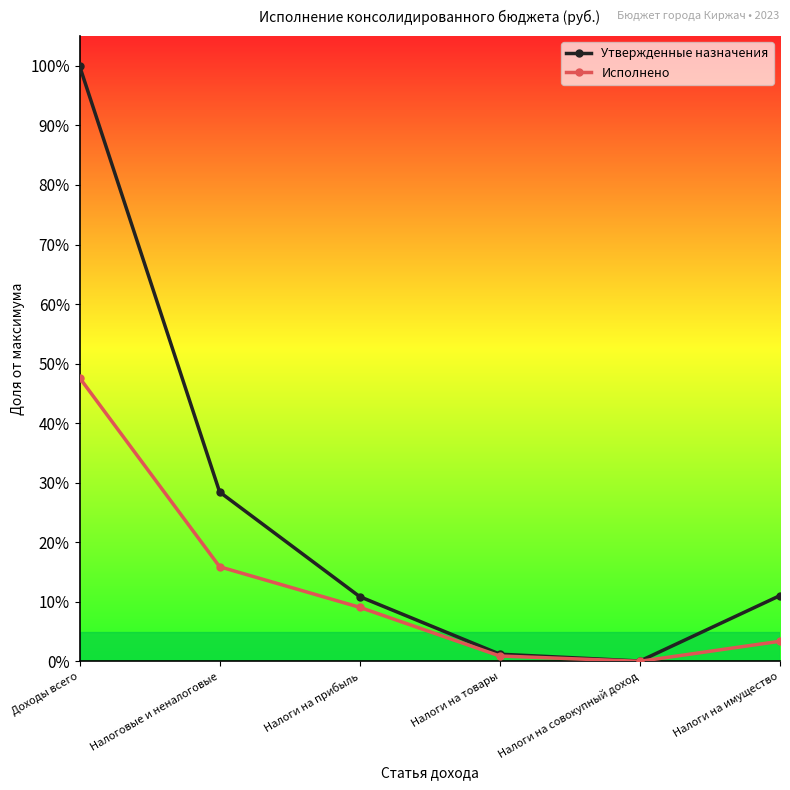

At which label is Исполнено closest to 0?

Налоги на совокупный доход